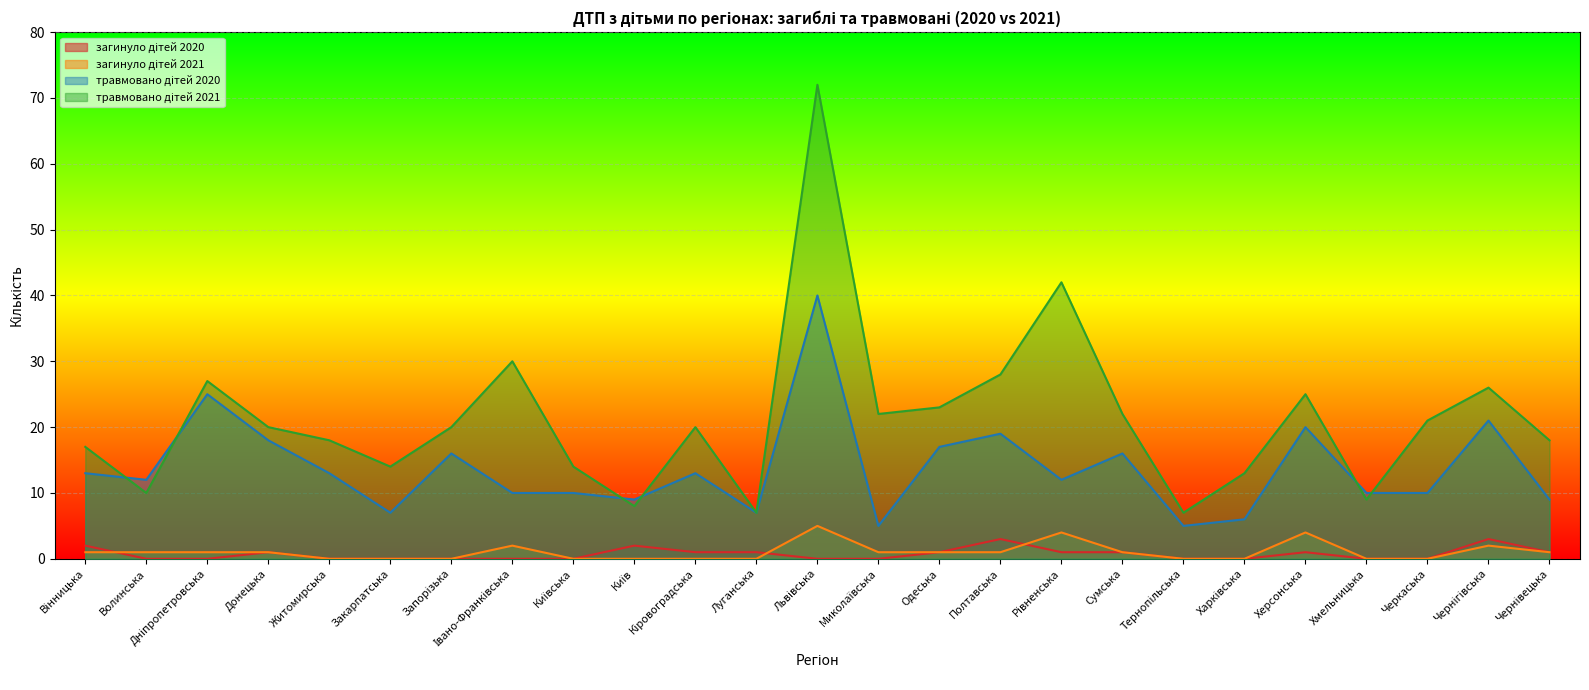

Reading left to right, list all the values displayed in this chart.

загинуло дітей 2020: Вінницька=2	Волинська=0	Дніпропетровська=0	Донецька=1	Житомирська=0	Закарпатська=0	Запорізька=0	Івано-Франківська=0	Київська=0	Київ=2	Кіровоградська=1	Луганська=1	Львівська=0	Миколаївська=0	Одеська=1	Полтавська=3	Рівненська=1	Сумська=1	Тернопільська=0	Харківська=0	Херсонська=1	Хмельницька=0	Черкаська=0	Чернігівська=3	Чернівецька=1
загинуло дітей 2021: Вінницька=1	Волинська=1	Дніпропетровська=1	Донецька=1	Житомирська=0	Закарпатська=0	Запорізька=0	Івано-Франківська=2	Київська=0	Київ=0	Кіровоградська=0	Луганська=0	Львівська=5	Миколаївська=1	Одеська=1	Полтавська=1	Рівненська=4	Сумська=1	Тернопільська=0	Харківська=0	Херсонська=4	Хмельницька=0	Черкаська=0	Чернігівська=2	Чернівецька=1
травмовано дітей 2020: Вінницька=13	Волинська=12	Дніпропетровська=25	Донецька=18	Житомирська=13	Закарпатська=7	Запорізька=16	Івано-Франківська=10	Київська=10	Київ=9	Кіровоградська=13	Луганська=7	Львівська=40	Миколаївська=5	Одеська=17	Полтавська=19	Рівненська=12	Сумська=16	Тернопільська=5	Харківська=6	Херсонська=20	Хмельницька=10	Черкаська=10	Чернігівська=21	Чернівецька=9
травмовано дітей 2021: Вінницька=17	Волинська=10	Дніпропетровська=27	Донецька=20	Житомирська=18	Закарпатська=14	Запорізька=20	Івано-Франківська=30	Київська=14	Київ=8	Кіровоградська=20	Луганська=7	Львівська=72	Миколаївська=22	Одеська=23	Полтавська=28	Рівненська=42	Сумська=22	Тернопільська=7	Харківська=13	Херсонська=25	Хмельницька=9	Черкаська=21	Чернігівська=26	Чернівецька=18